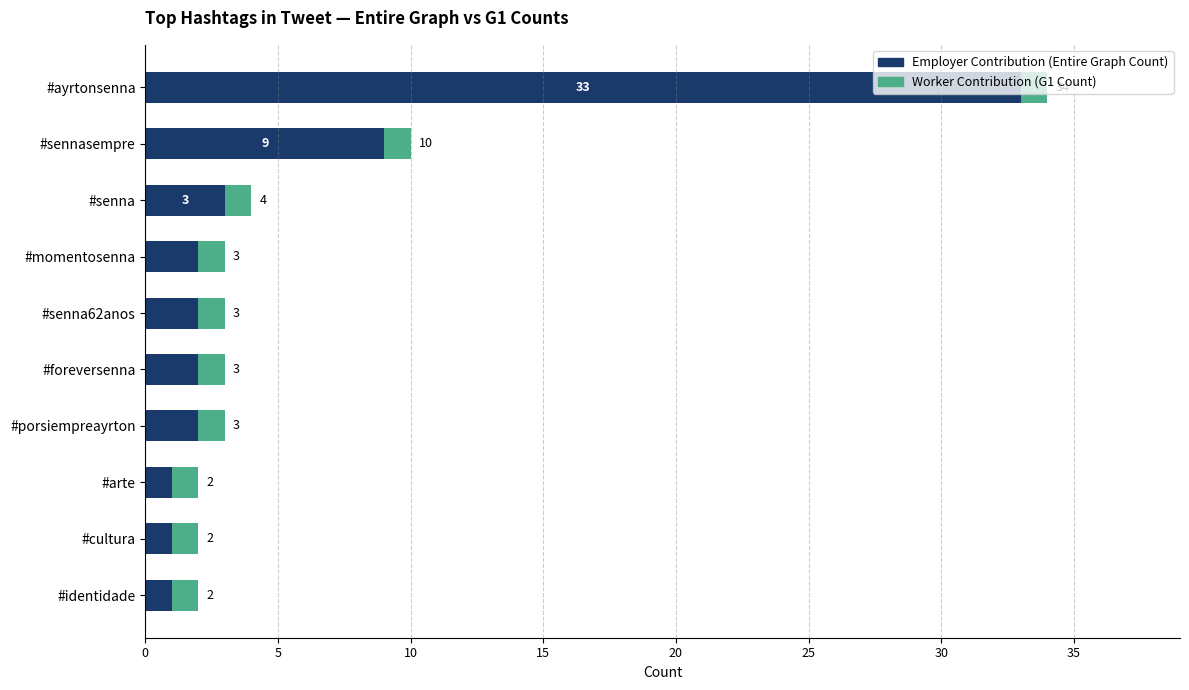

At which category is the sum across all series the highest?

#ayrtonsenna